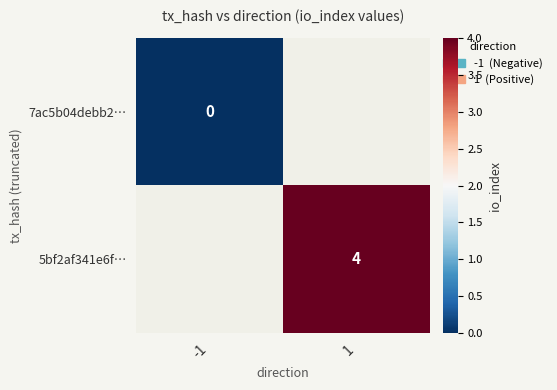

True or false: 5bf2af341e6f… has a value of 1 at 1.

False